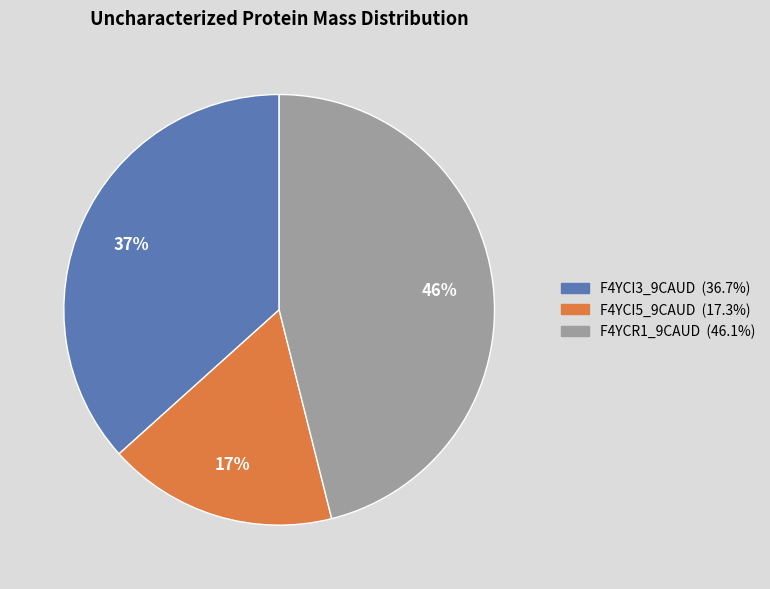

Between F4YCI5_9CAUD and F4YCR1_9CAUD, which is larger?

F4YCR1_9CAUD